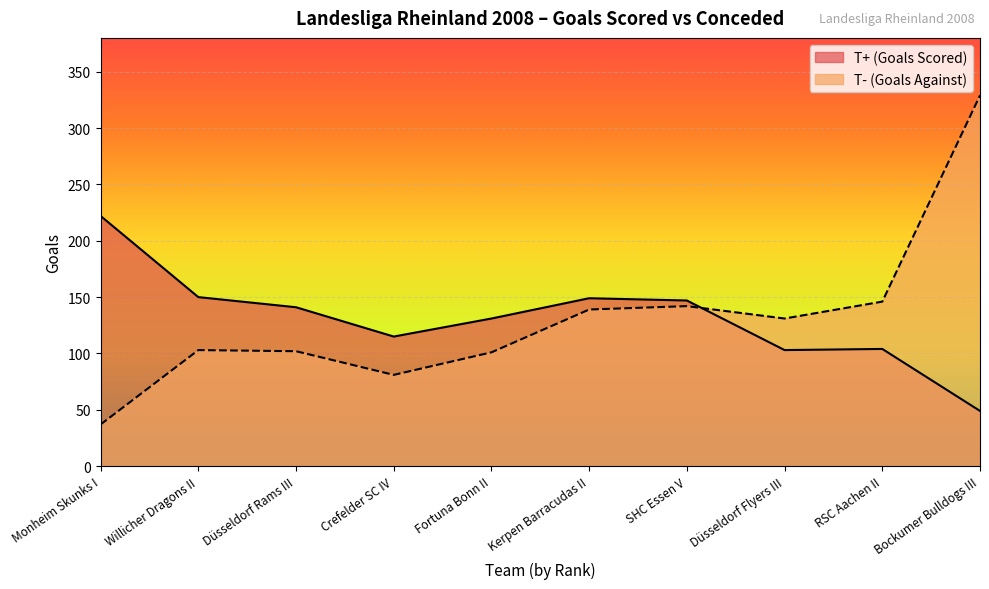

What is the spread (max minus min) of values at Kerpen Barracudas II?

10